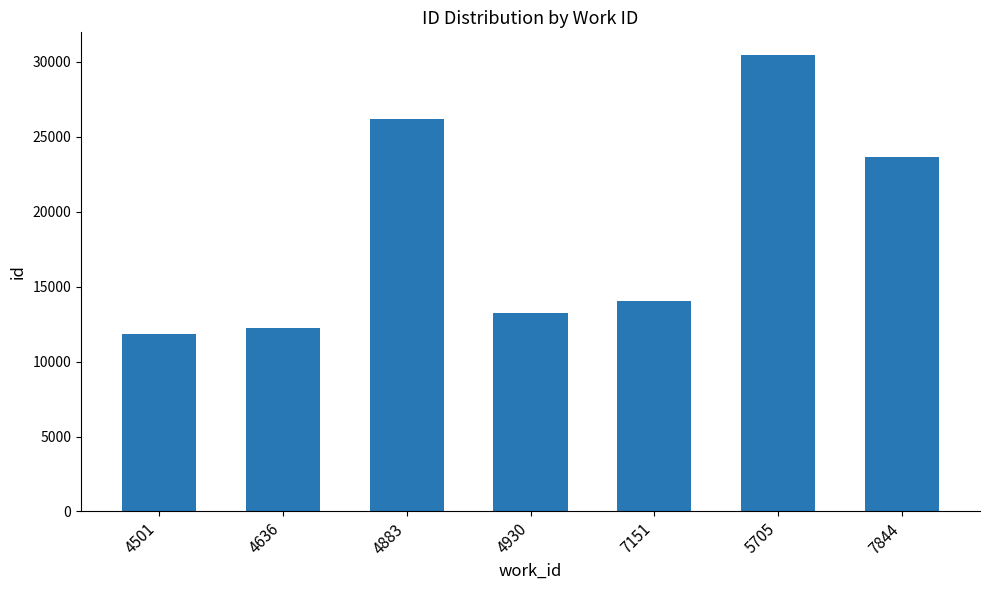

What is the approximate value at 5705?

30436